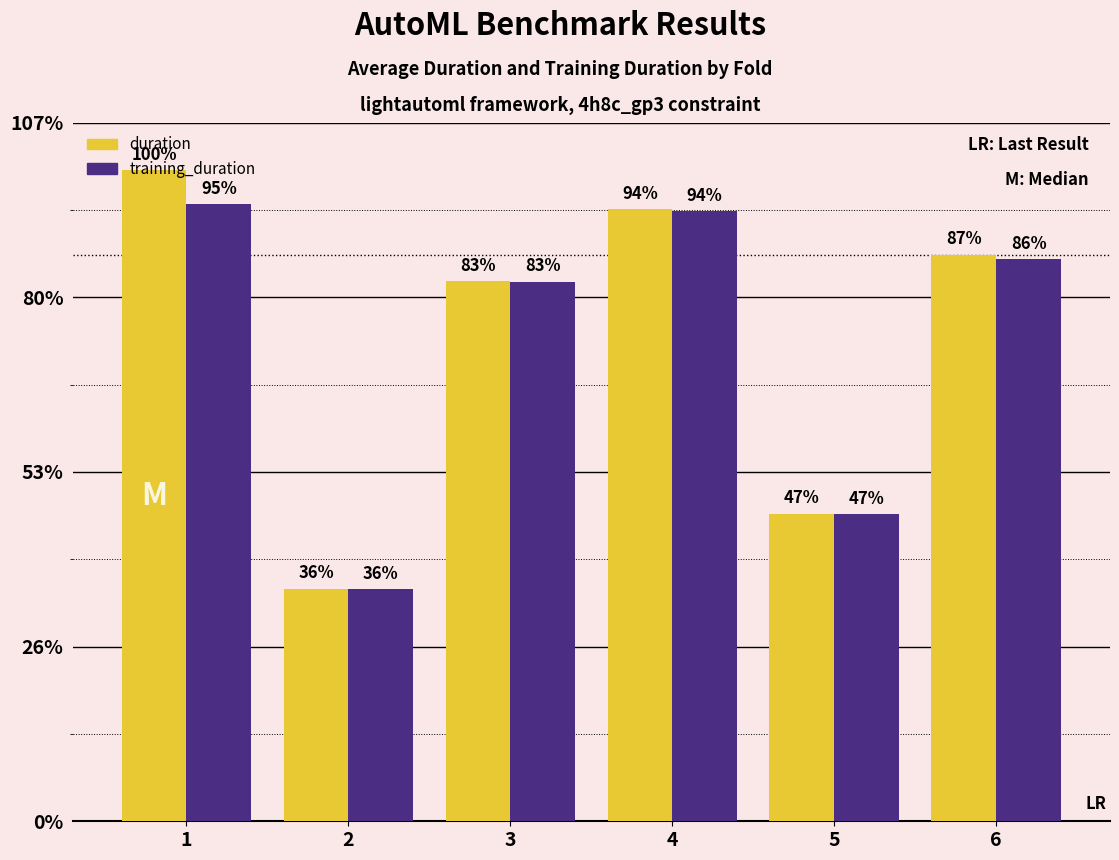

Does the chart contain stacked bars?

No